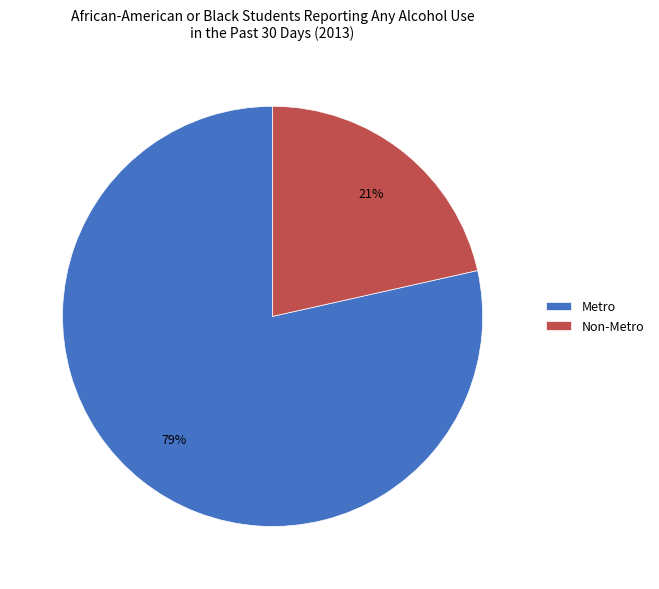

Which has a higher value, Metro or Non-Metro?

Metro